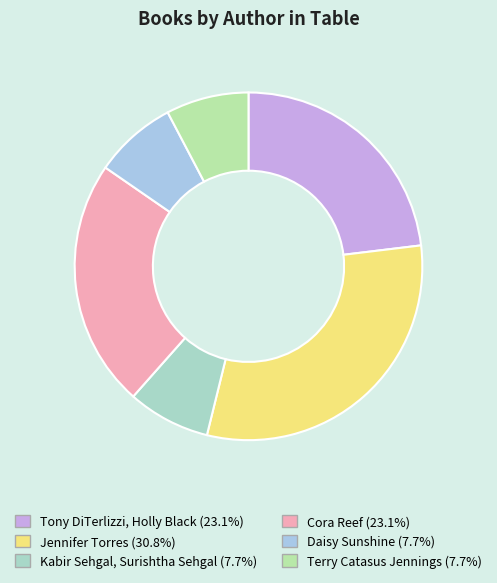

How much of the chart is everything except Jennifer Torres?

69.2%